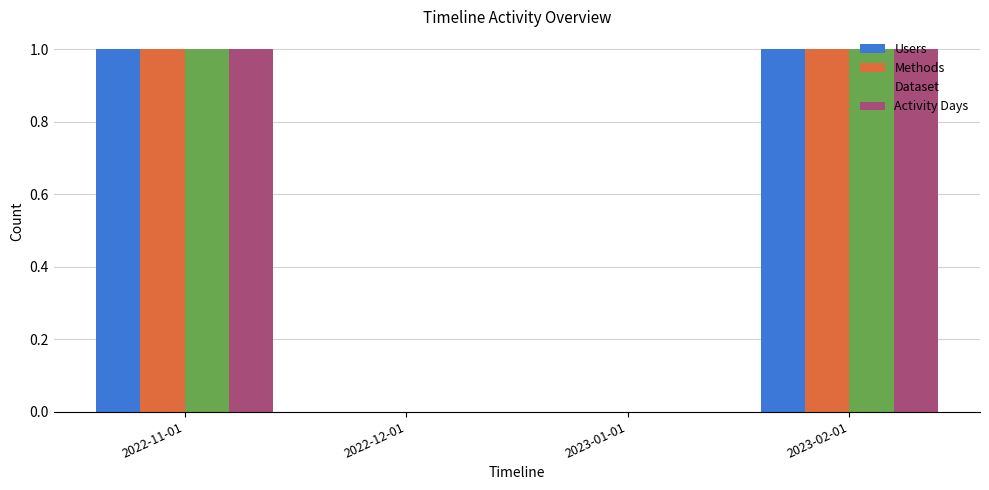

How many series are shown in this chart?

4